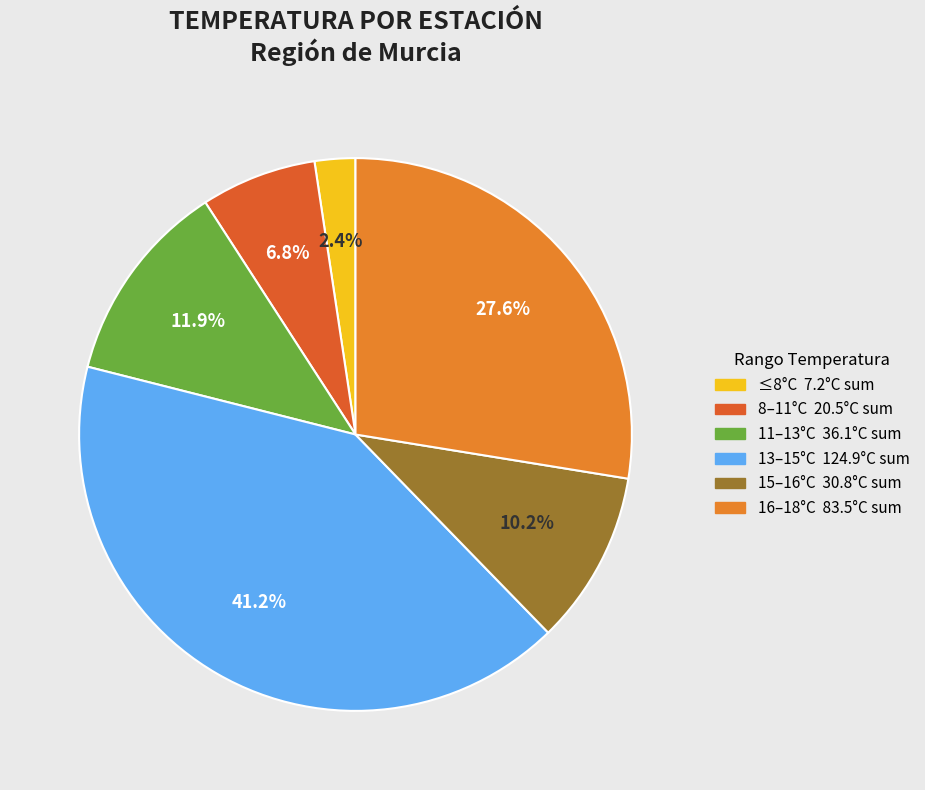

Count the number of slices in the pie.

6